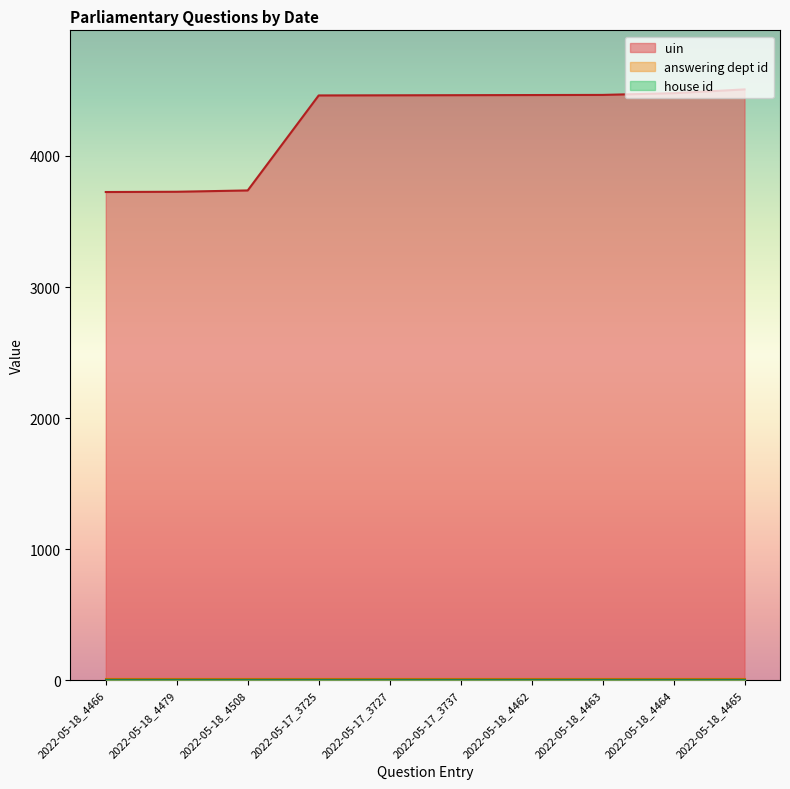

What is the sum of all uin values?

42496